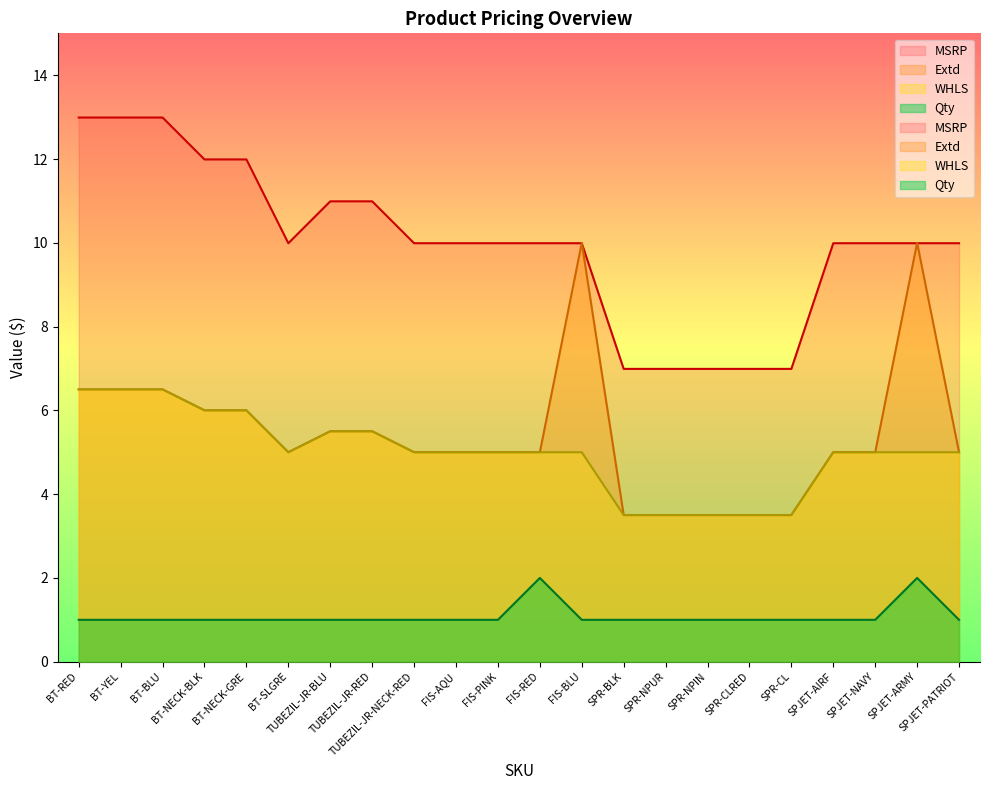

What is the spread (max minus min) of values at TUBEZIL-JR-NECK-RED?

9.0